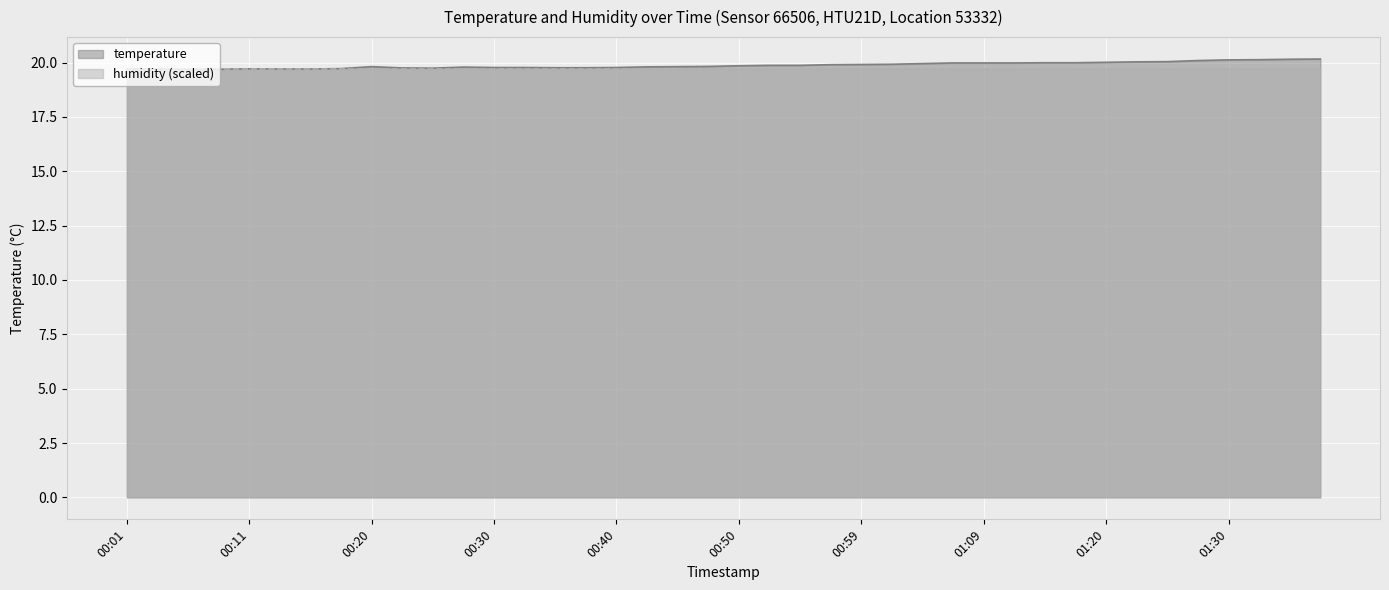

Reading right to left, what are all the values shown in this chart?

20.2	20.1	20.1	20.1	20.1	20.0	20.0	20.0	20.0	20.0	20.0	20.0	20.0	19.9	19.9	19.9	19.9	19.9	19.9	19.9	19.8	19.8	19.8	19.8	19.8	19.8	19.8	19.8	19.8	19.7	19.8	19.8	19.7	19.7	19.7	19.7	19.7	19.7	19.7	19.7